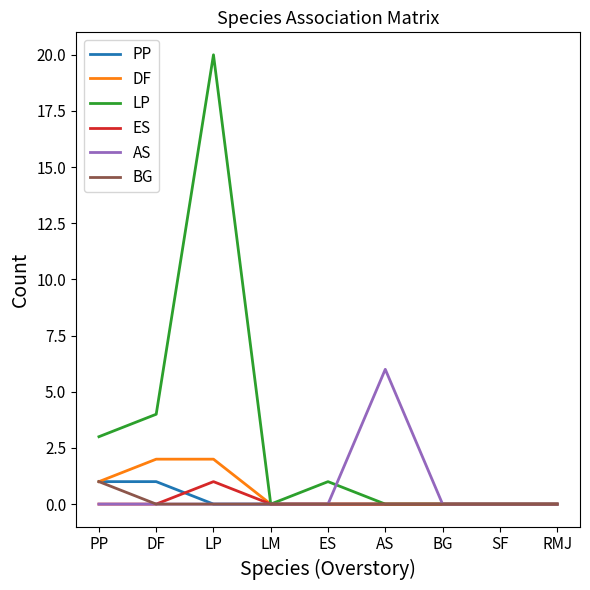

How many lines are shown in the chart?

6